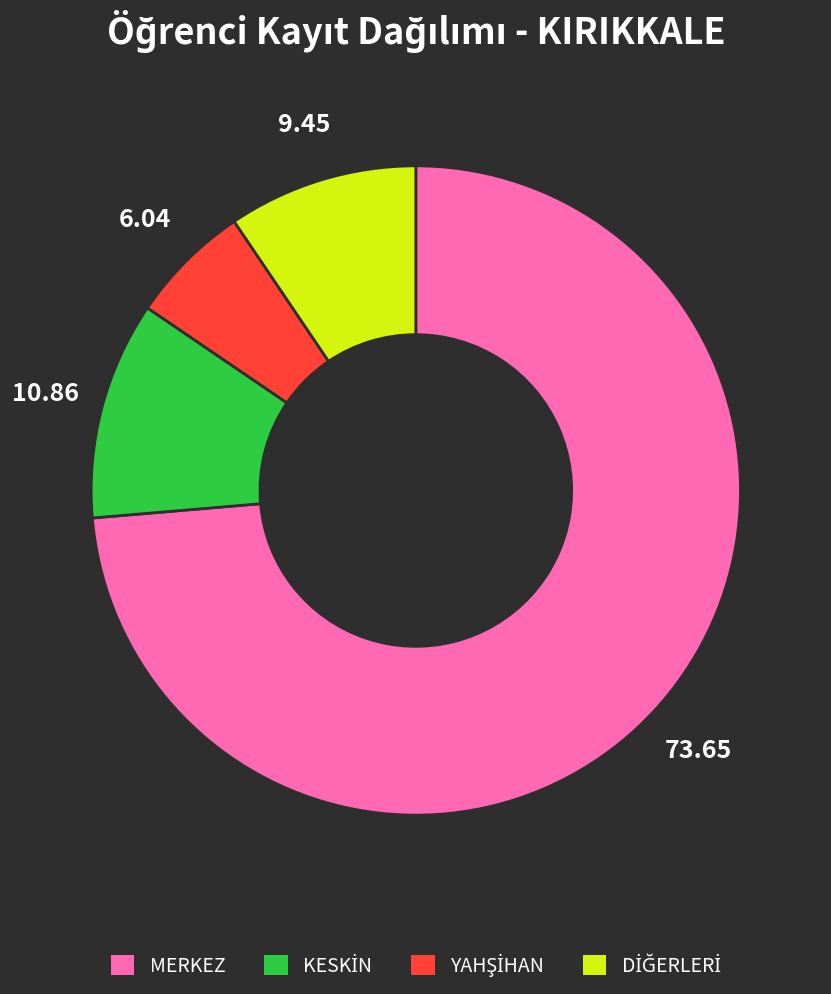

Which slice is the largest?

MERKEZ